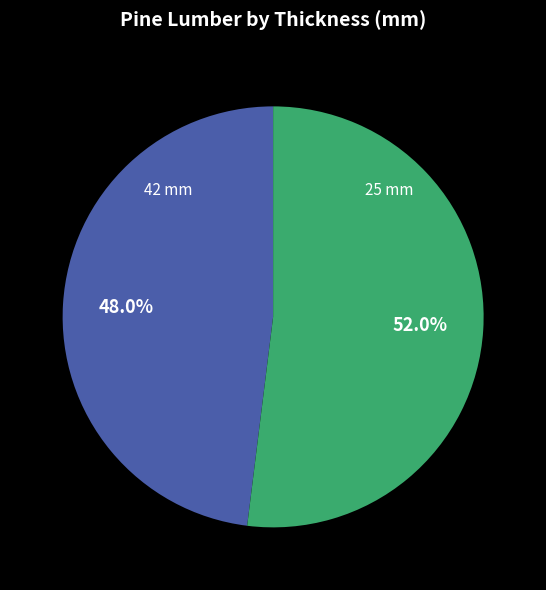

Is there any slice that represents more than half of the pie?

Yes